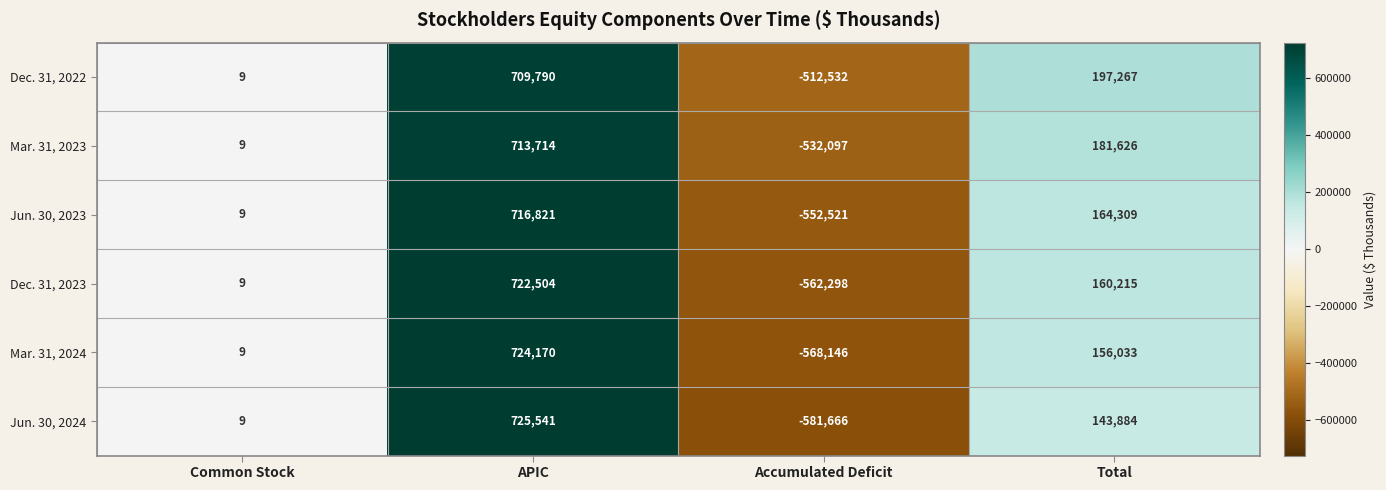

List the series in order of their peak value, lowest first.

Dec. 31, 2022, Mar. 31, 2023, Jun. 30, 2023, Dec. 31, 2023, Mar. 31, 2024, Jun. 30, 2024